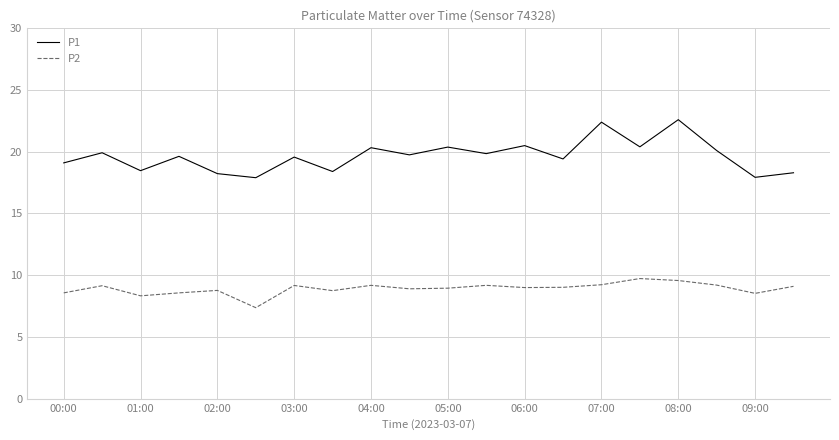

What is the greatest value displayed?

22.6